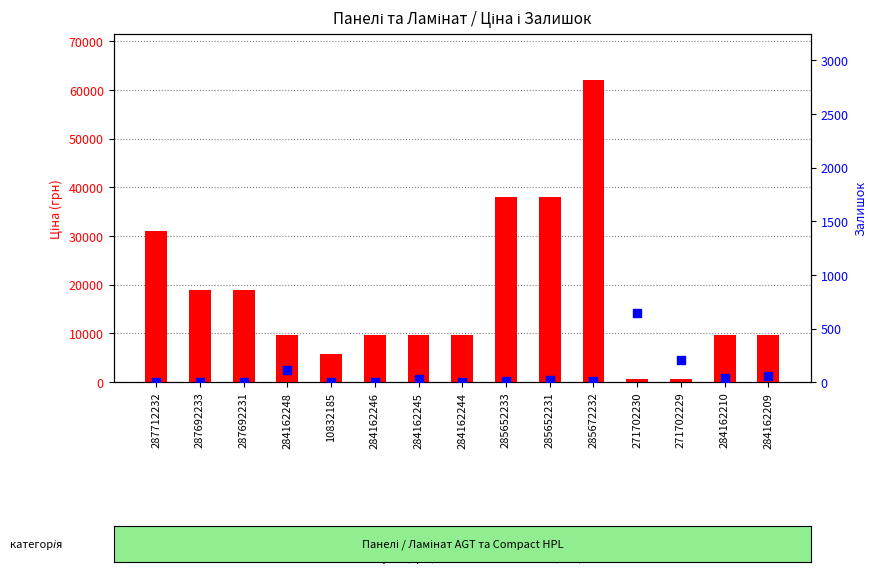

At which category is the sum across all series the highest?

285672232